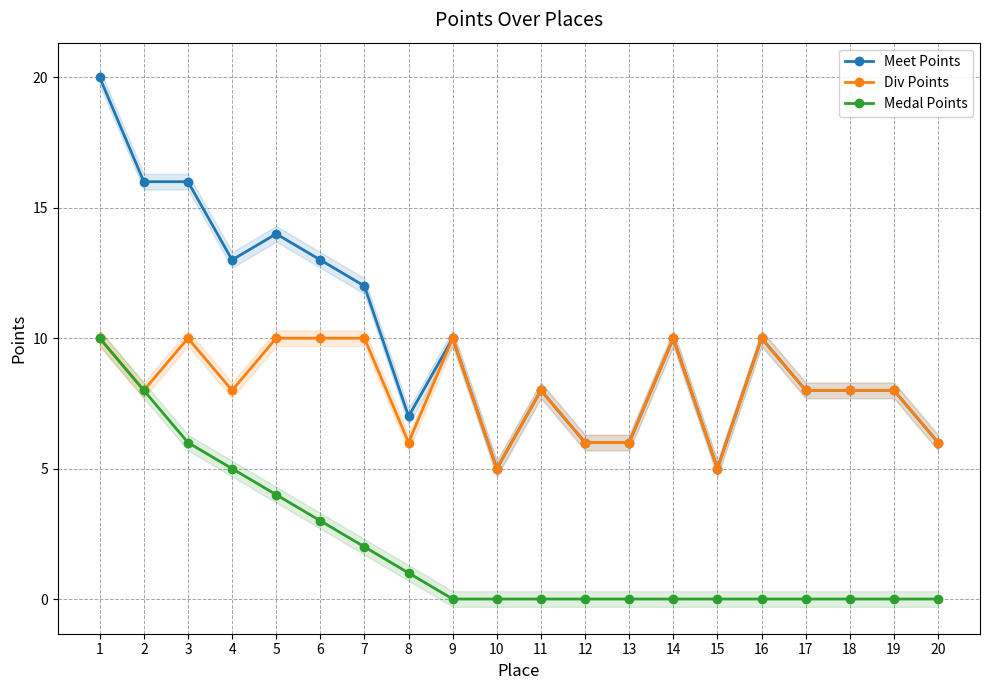

True or false: Div Points and Meet Points cross at least once.

False